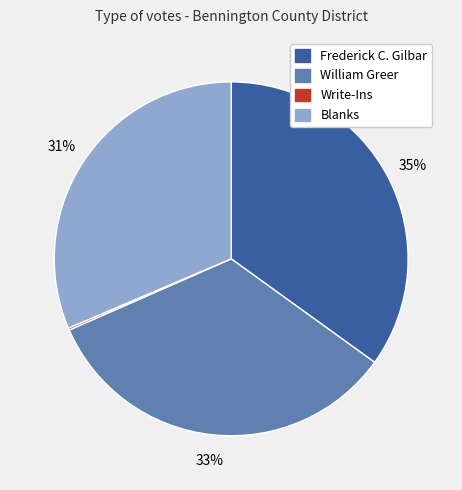

Approximately how many times larger is the value at William Greer compared to Blanks?

1.1